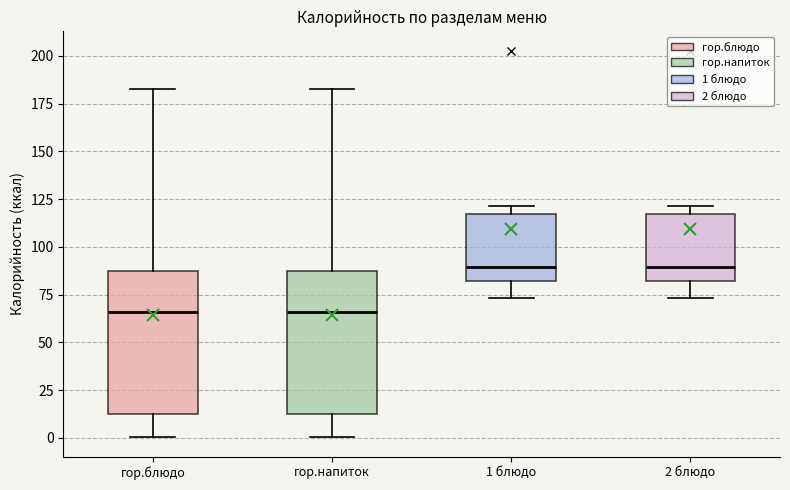

Reading left to right, transcribe this box plot: for each box, give where its median line is, the range the box spans, and where its two whiskers end, as read against the y-axis. The values are not printed on the chart, so give them approximately, as read against the axis.

гор.блюдо: median 65, box 15 to 85, whiskers 0 to 185
гор.напиток: median 65, box 15 to 85, whiskers 0 to 185
1 блюдо: median 90, box 80 to 115, whiskers 75 to 120
2 блюдо: median 90, box 80 to 115, whiskers 75 to 120